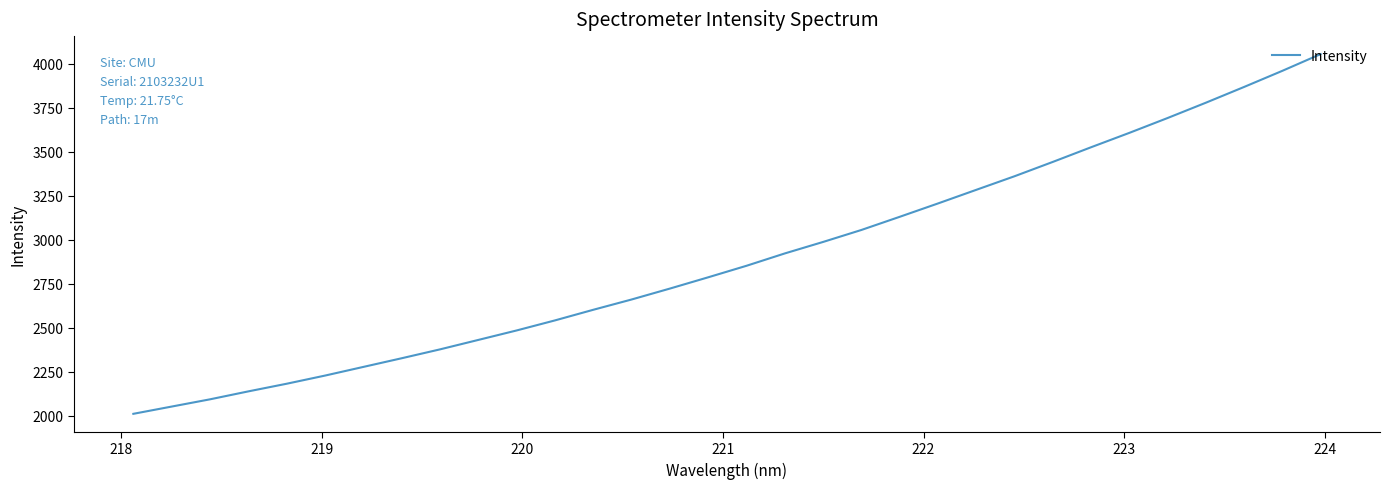

What is the average value?

2894.6